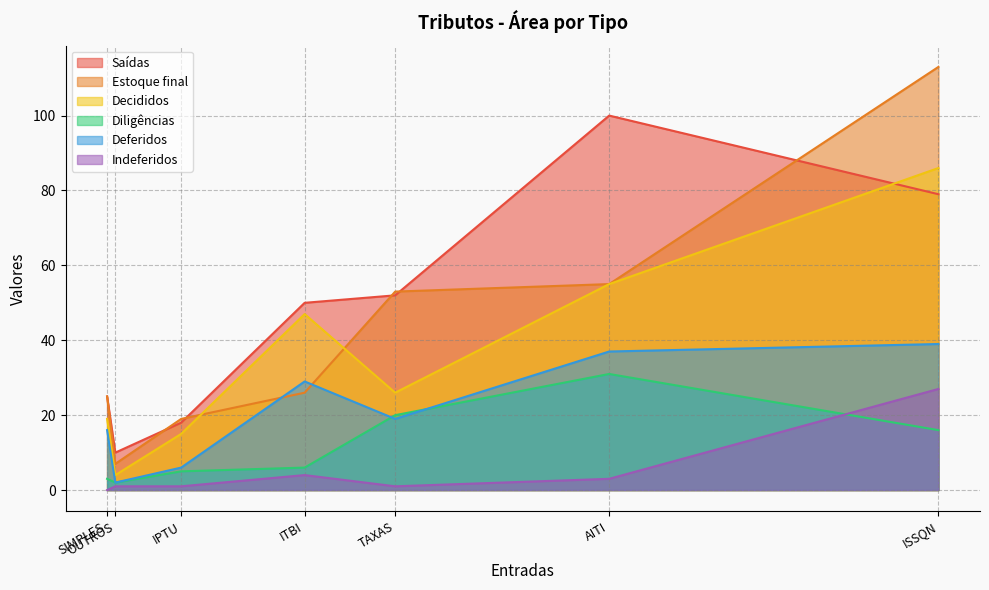

Does the chart have visible grid lines?

Yes